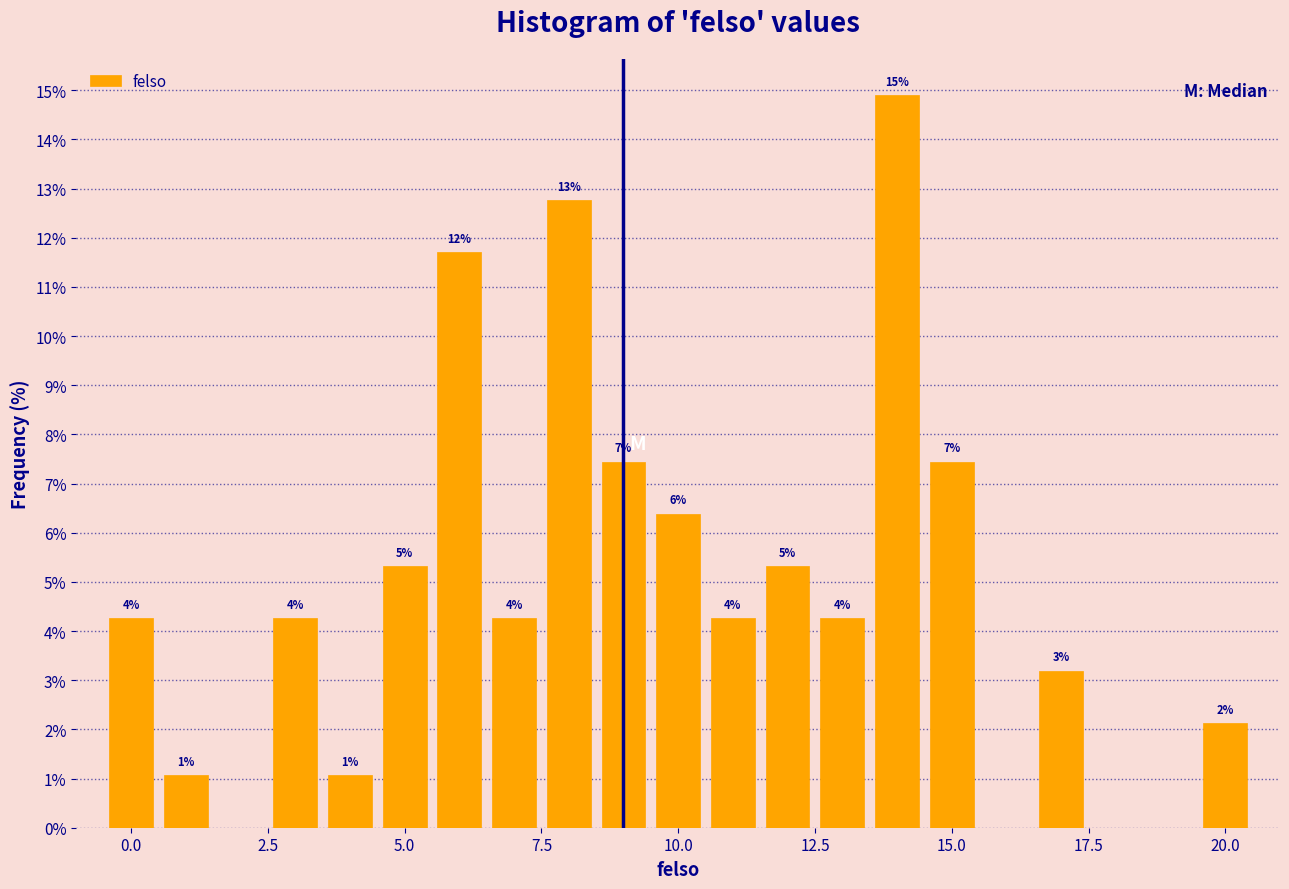

Read against the x-axis, roughly where is the centre of the tallest bar?

14.0